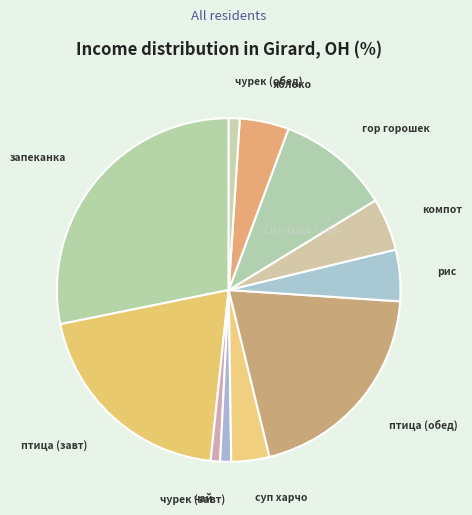

How many slices are in this pie chart?

11